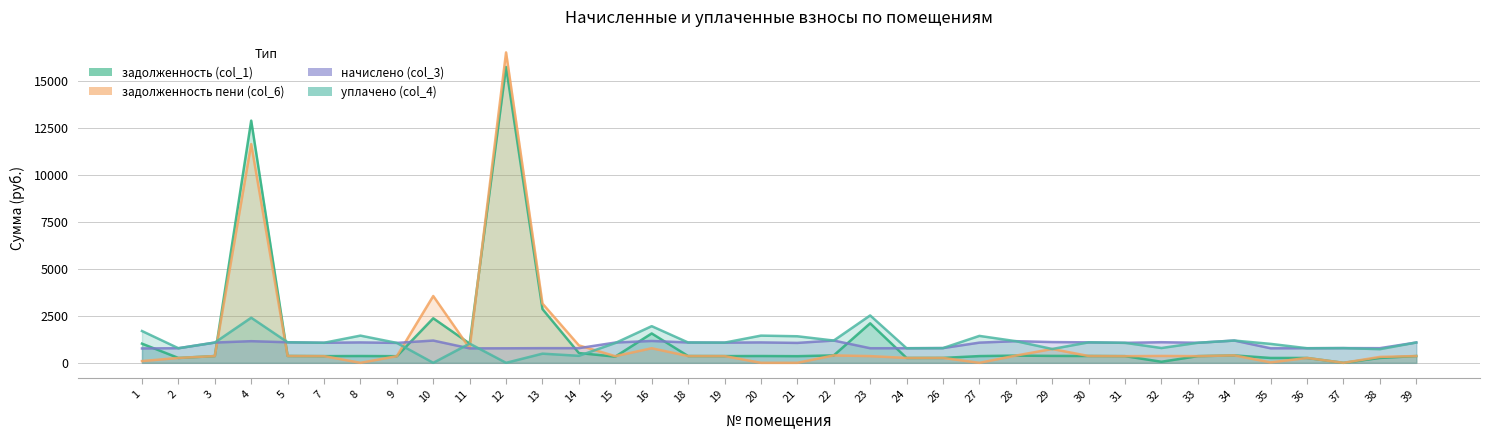

How many times do уплачено (col_4) and начислено (col_3) cross each other?

3